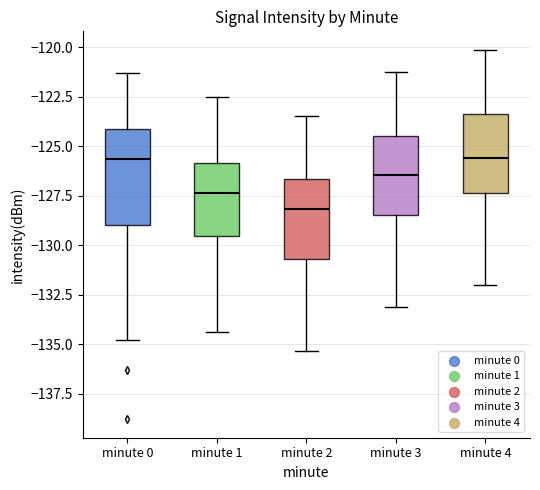

Reading left to right, transcribe this box plot: for each box, give where its median line is, the range the box spans, and where its two whiskers end, as read against the y-axis. The values are not printed on the chart, so give them approximately, as read against the axis.

minute 0: median -125.5, box -129.0 to -124.0, whiskers -135.0 to -121.5
minute 1: median -127.5, box -129.5 to -126.0, whiskers -134.5 to -122.5
minute 2: median -128.0, box -130.5 to -126.5, whiskers -135.5 to -123.5
minute 3: median -126.5, box -128.5 to -124.5, whiskers -133.0 to -121.0
minute 4: median -125.5, box -127.5 to -123.5, whiskers -132.0 to -120.0